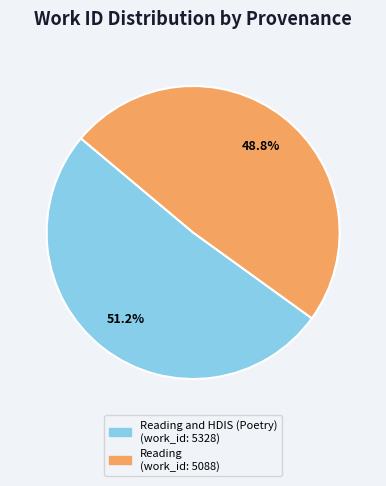

Is there any slice that represents more than half of the pie?

Yes